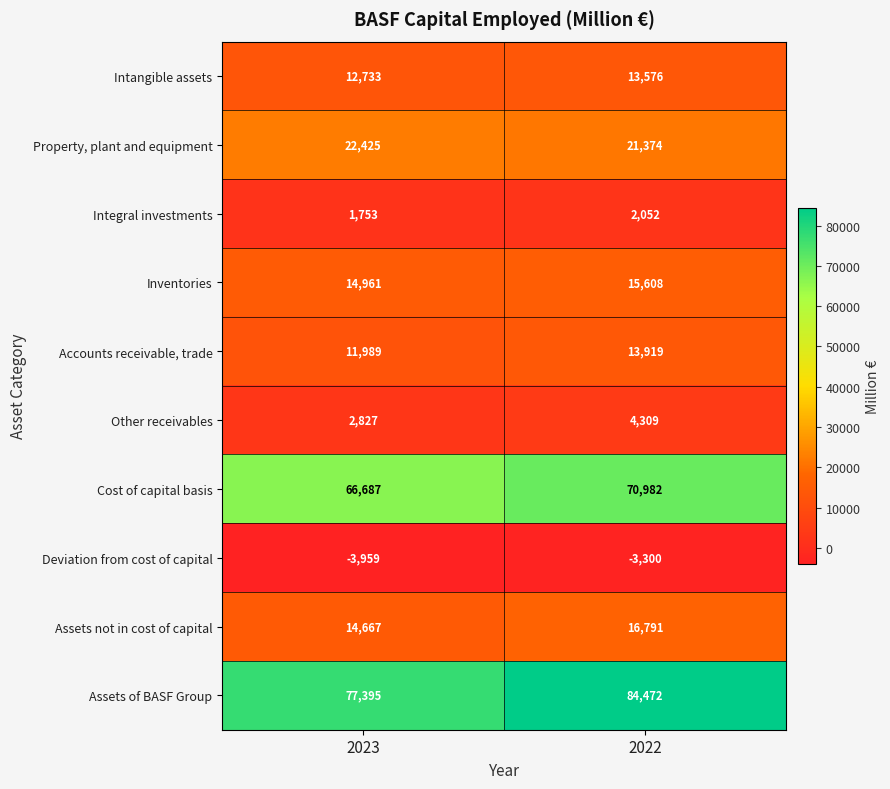

Reading left to right, list all the values displayed in this chart.

Intangible assets: 2023=12733	2022=13576
Property, plant and equipment: 2023=22425	2022=21374
Integral investments: 2023=1753	2022=2052
Inventories: 2023=14961	2022=15608
Accounts receivable, trade: 2023=11989	2022=13919
Other receivables: 2023=2827	2022=4309
Cost of capital basis: 2023=66687	2022=70982
Deviation from cost of capital: 2023=-3959	2022=-3300
Assets not in cost of capital: 2023=14667	2022=16791
Assets of BASF Group: 2023=77395	2022=84472